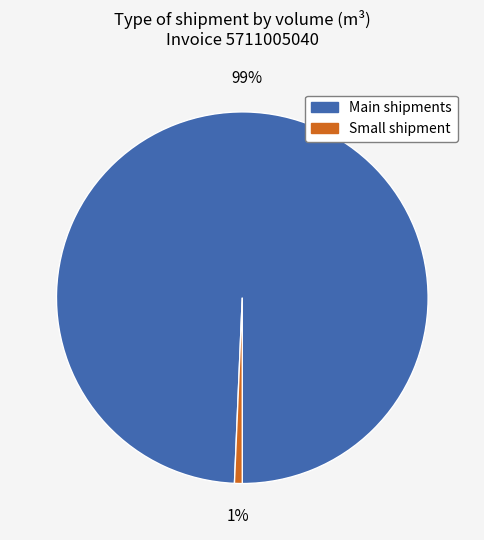

Does any single category account for the majority?

Yes